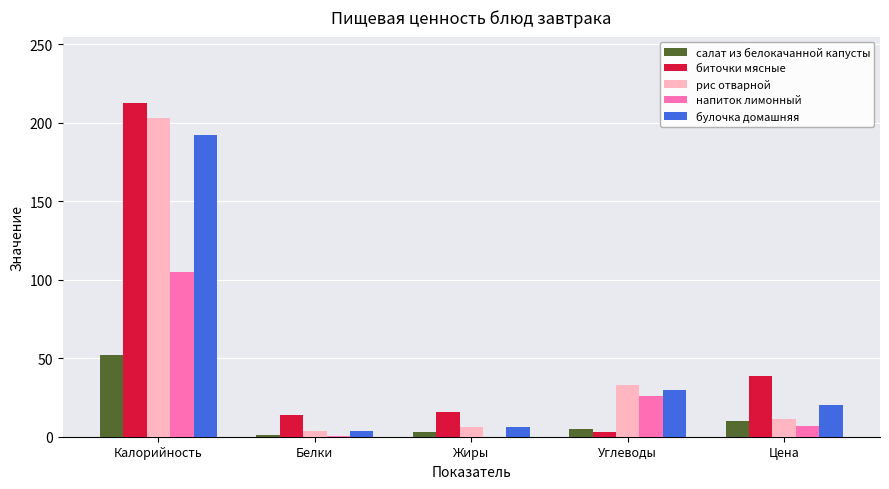

Is the value of напиток лимонный at Углеводы greater than the value of булочка домашняя at Цена?

Yes